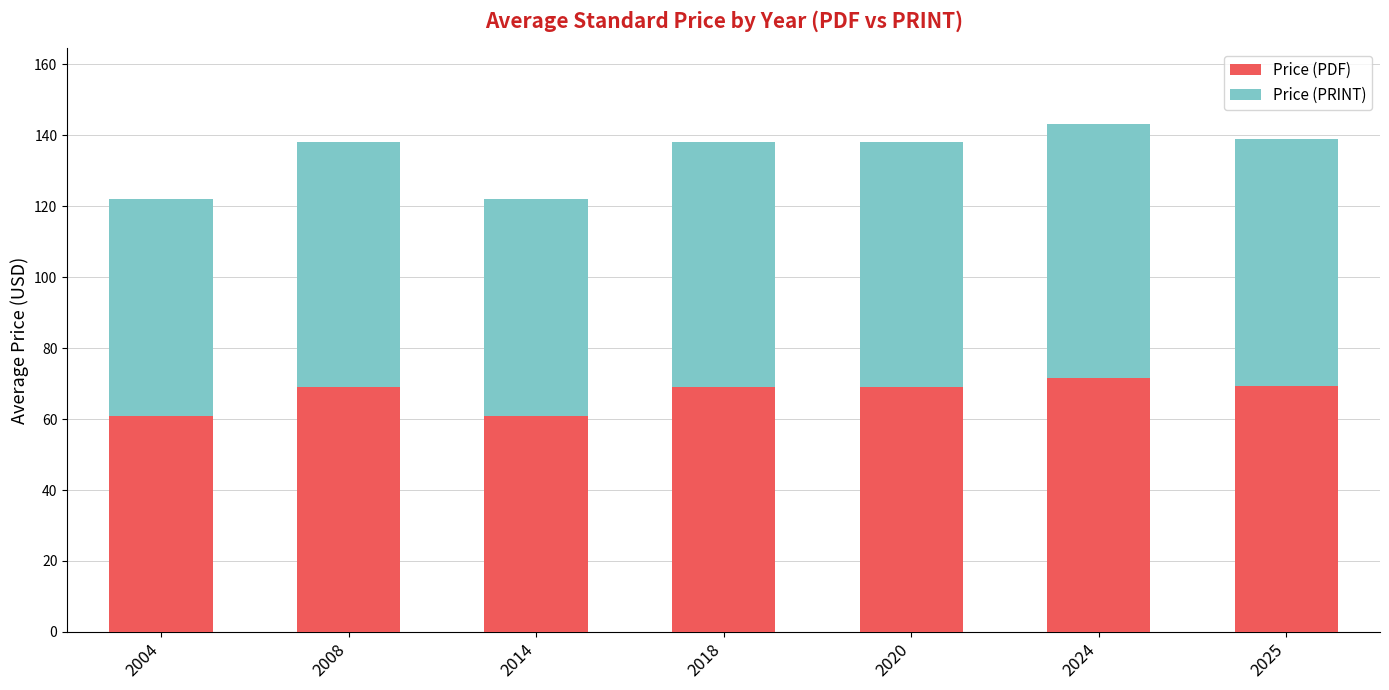

What is the minimum value for Price (PDF)?

61.0